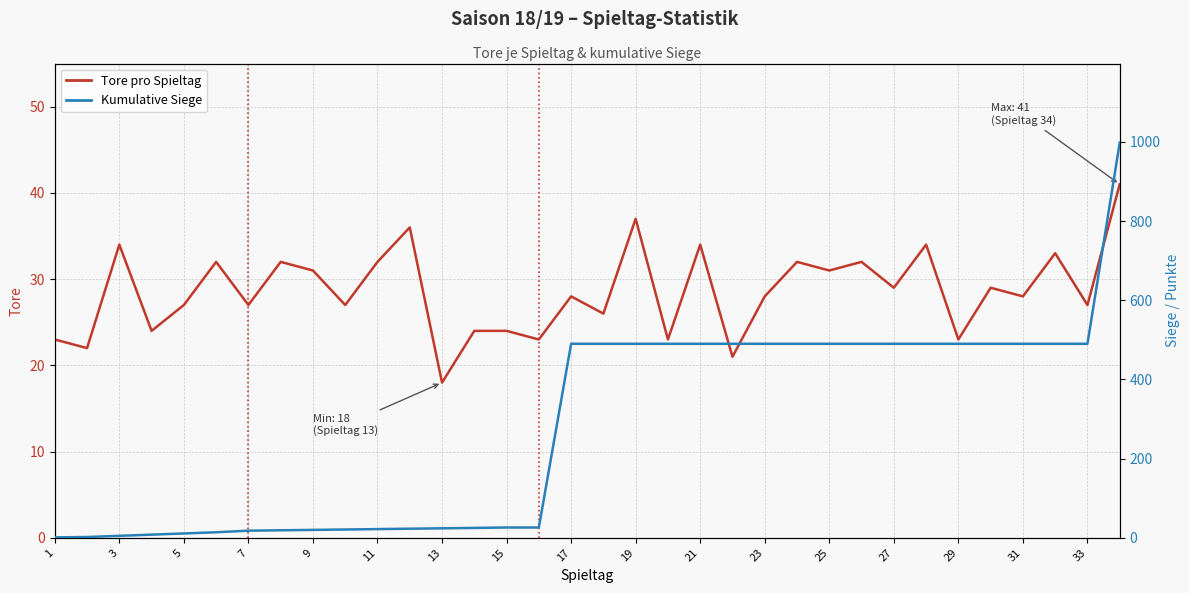

Which category has the lowest value in the Kumulative Siege series?

1